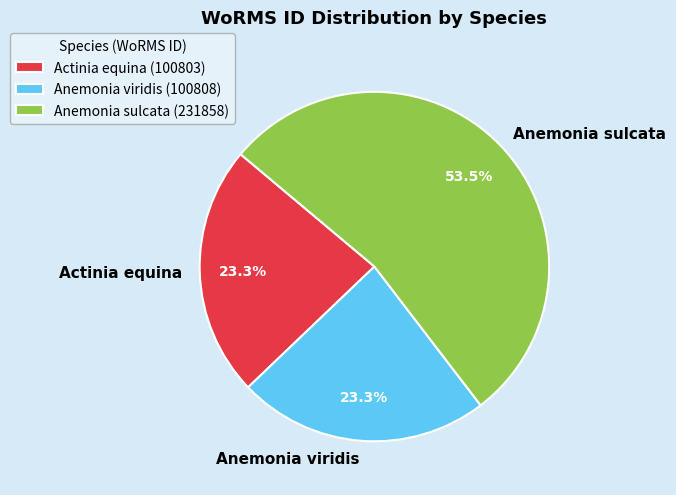

To the nearest percent, what is the difference between the largest and smallest slice percentages?

30%